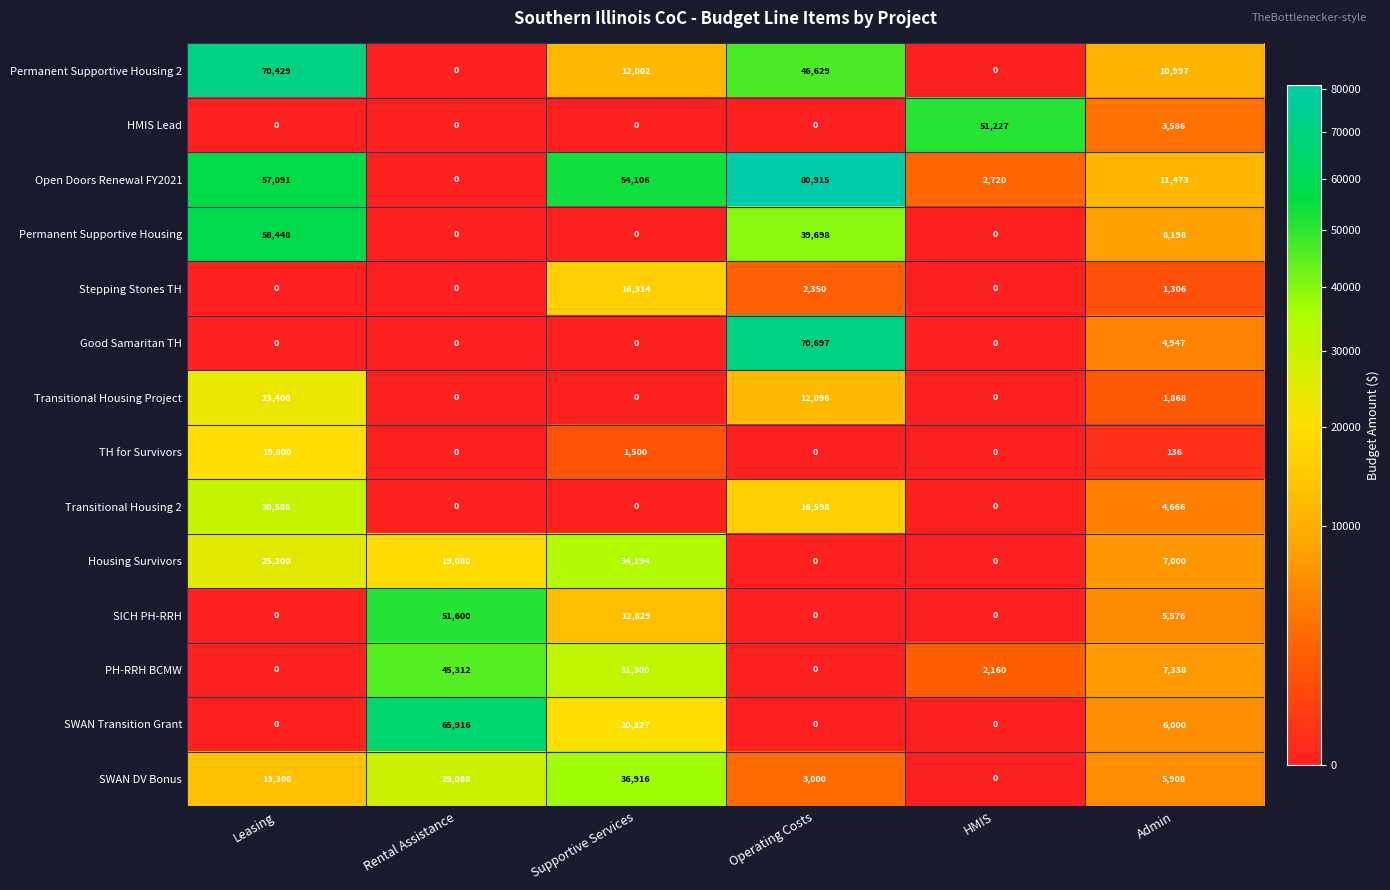

Between Leasing and Supportive Services, which series saw the biggest shift?

Permanent Supportive Housing